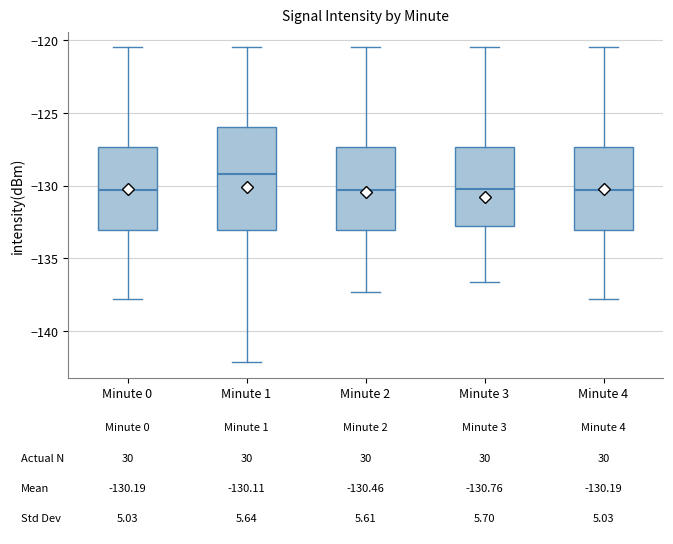

Which box's median line is the highest?

Minute 1